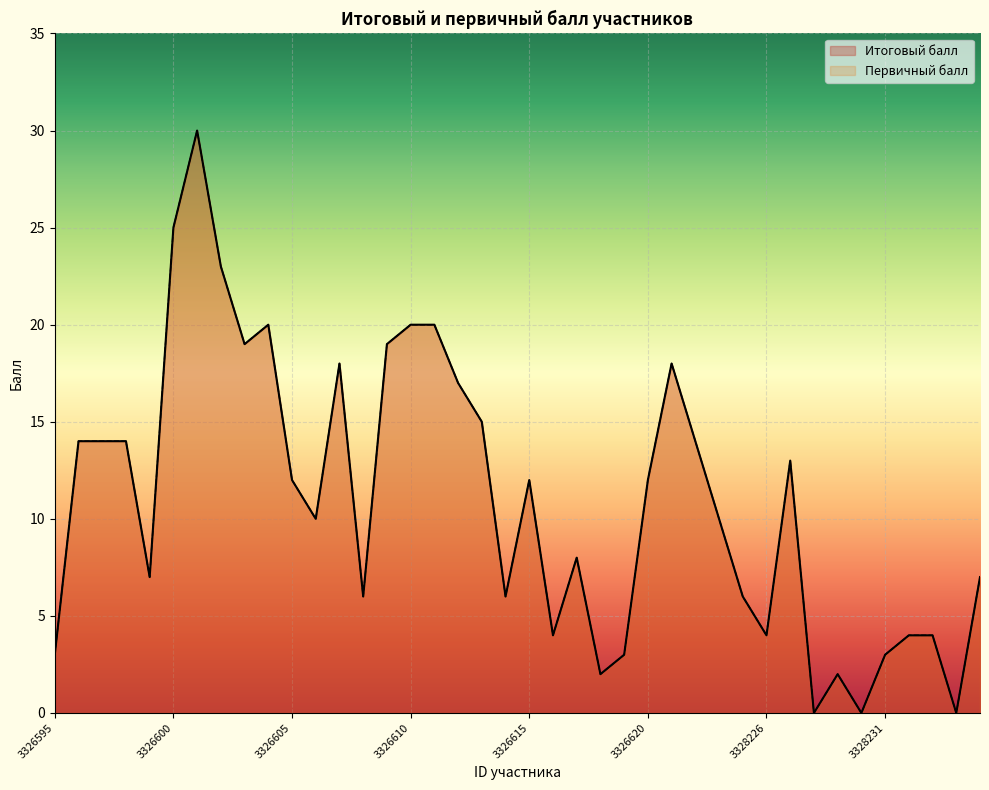

What is the difference between the second highest and minimum values in the Итоговый балл series?

25